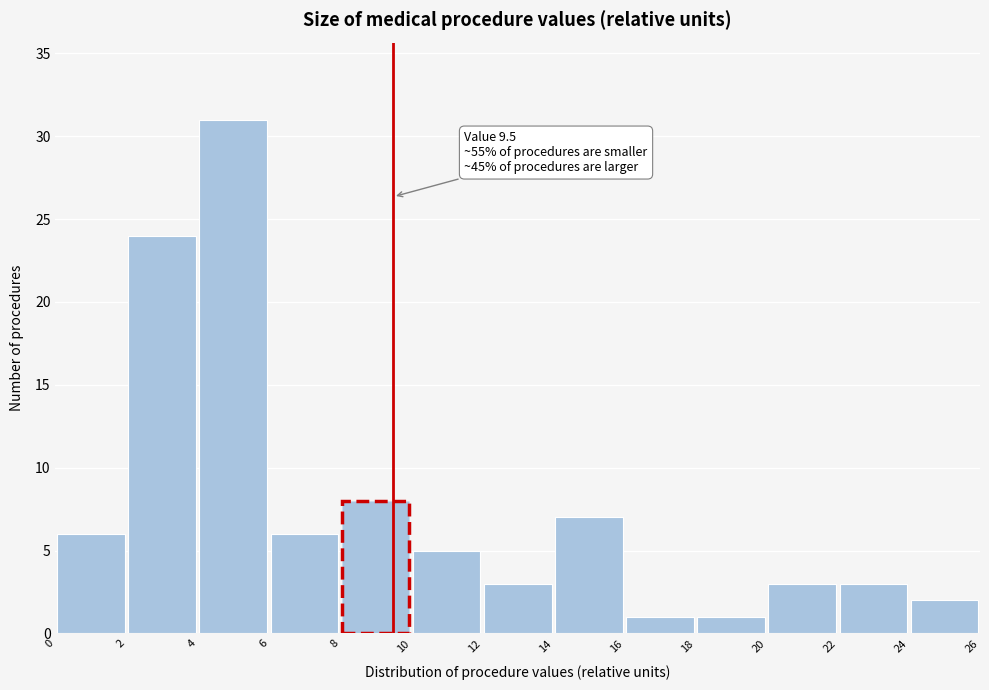

Which range on the x-axis has the tallest bar?

4 to 6